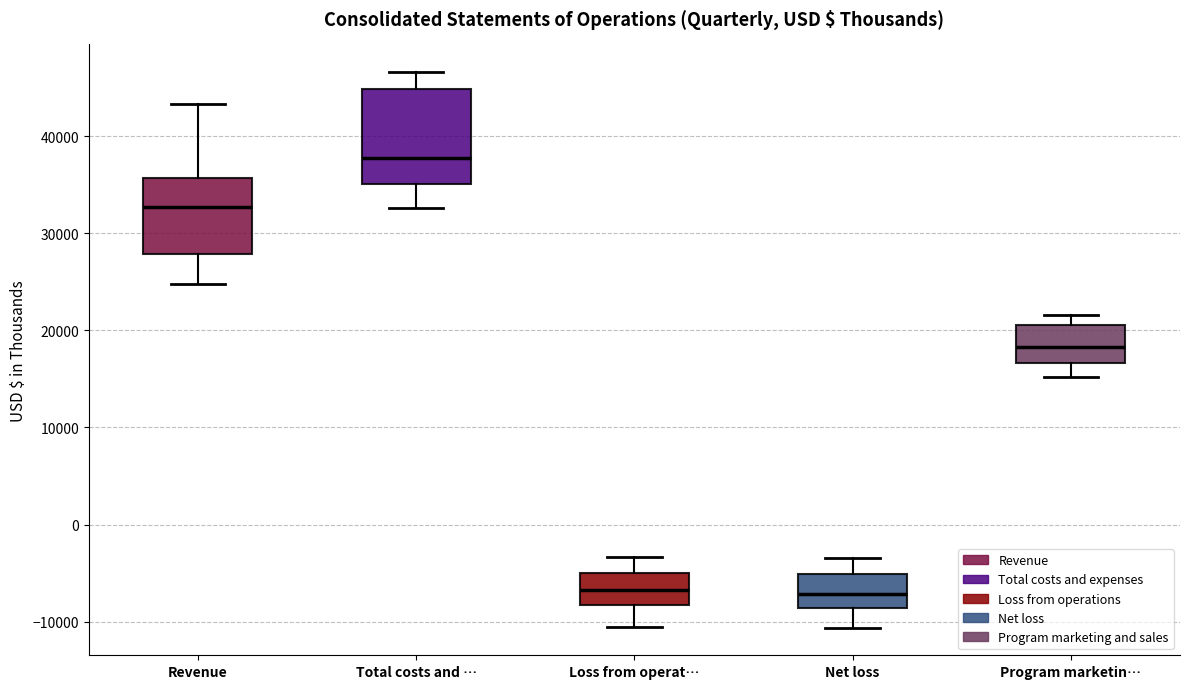

Reading left to right, transcribe this box plot: for each box, give where its median line is, the range the box spans, and where its two whiskers end, as read against the y-axis. The values are not printed on the chart, so give them approximately, as read against the axis.

Revenue: median 33000, box 28000 to 36000, whiskers 25000 to 43000
Total costs and …: median 38000, box 35000 to 45000, whiskers 33000 to 47000
Loss from operat…: median -7000, box -8000 to -5000, whiskers -10000 to -3000
Net loss: median -7000, box -9000 to -5000, whiskers -11000 to -3000
Program marketin…: median 18000, box 17000 to 21000, whiskers 15000 to 22000